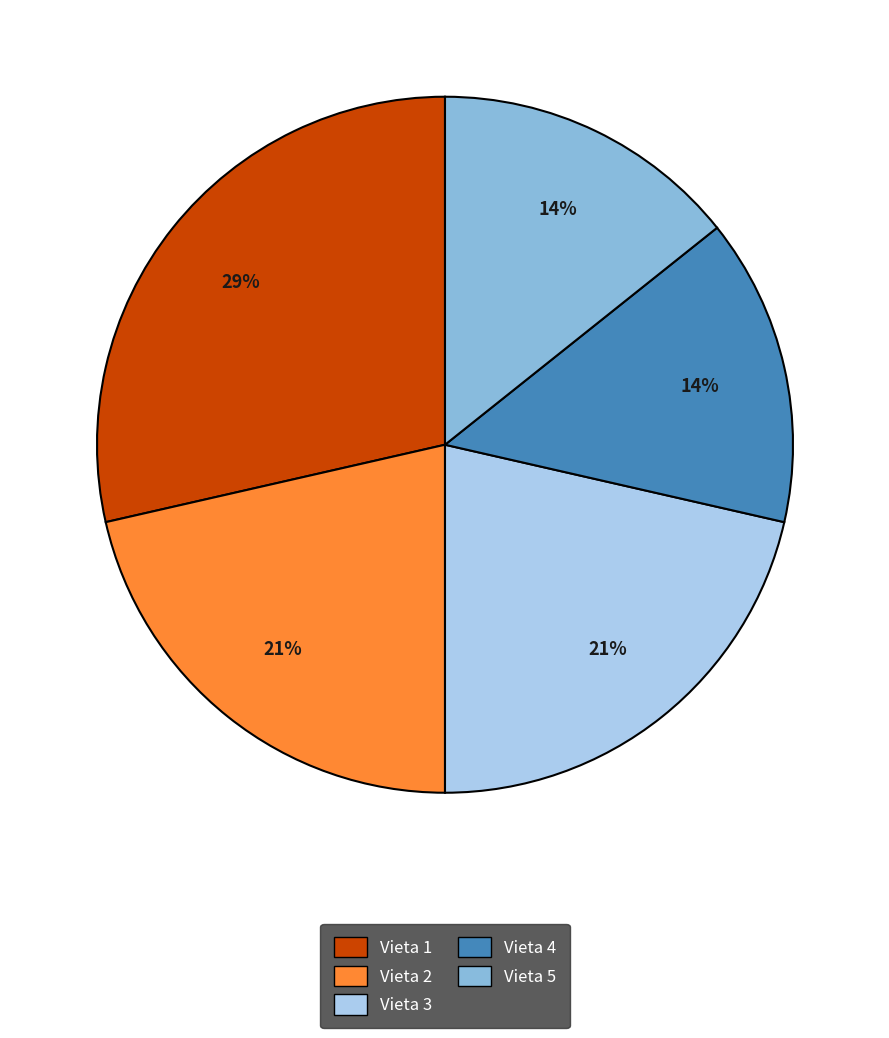

What is the largest slice in the pie chart?

Vieta 1